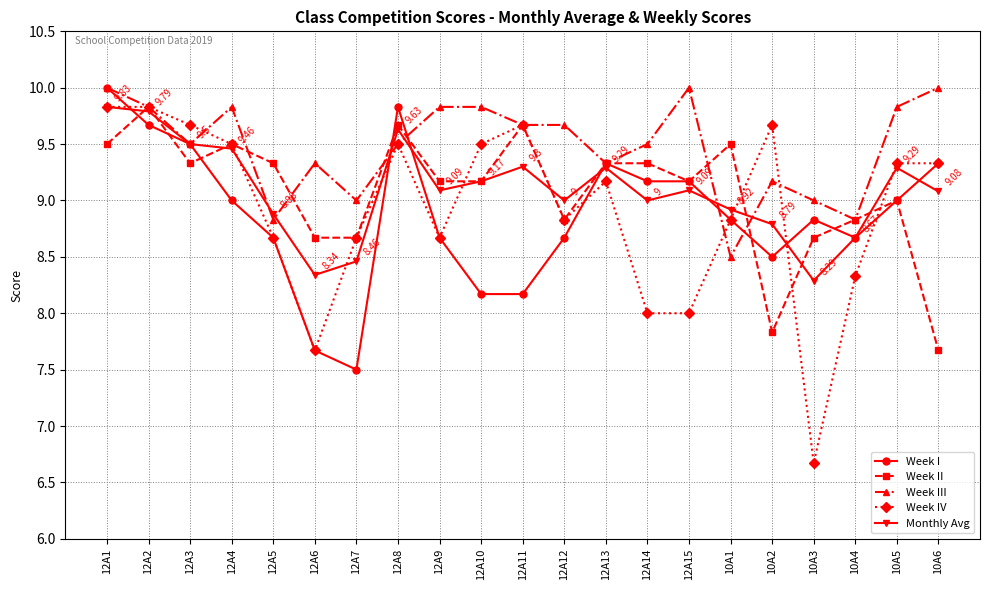

What is the difference between the maximum and second lowest values in the Week II series?

2.0